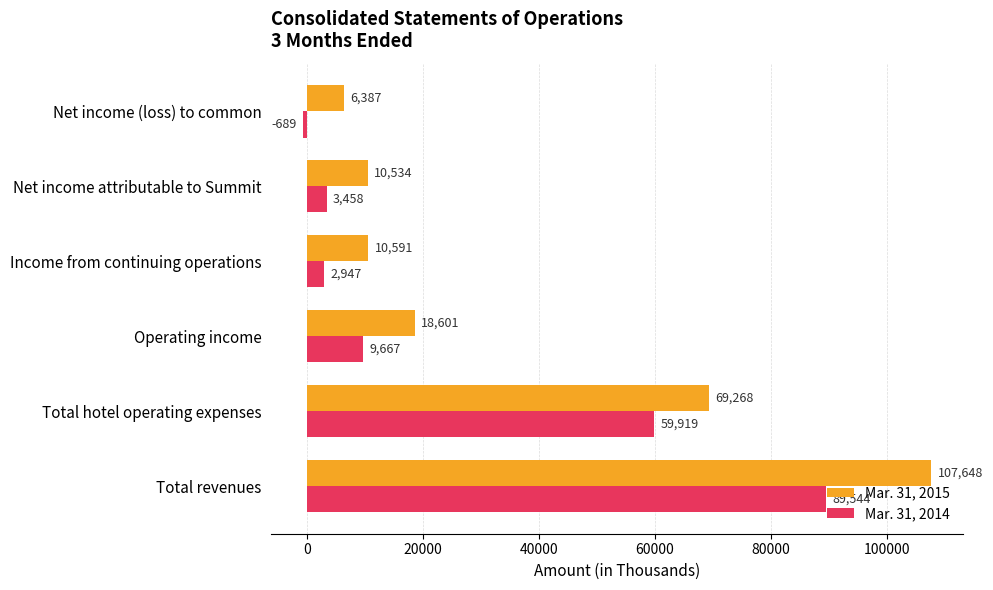

What is the average value of the Mar. 31, 2015 series?

37172